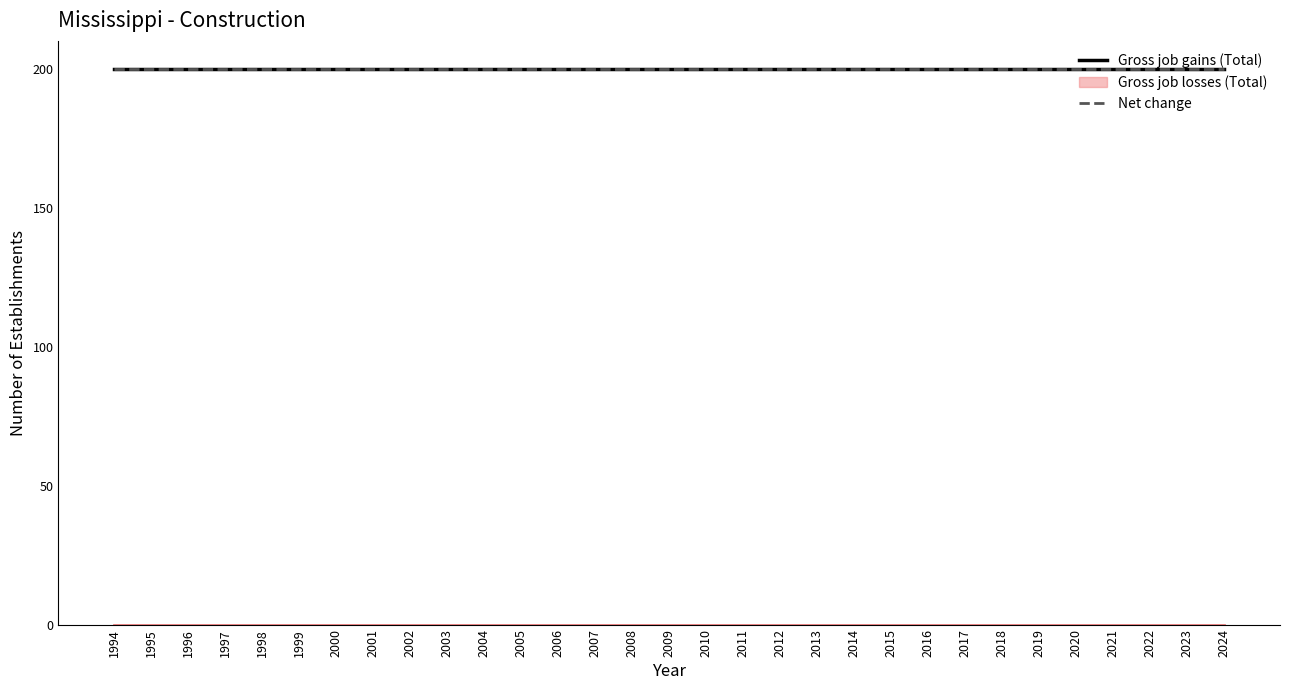

Which series has the largest total across all categories?

Gross job gains (Total)